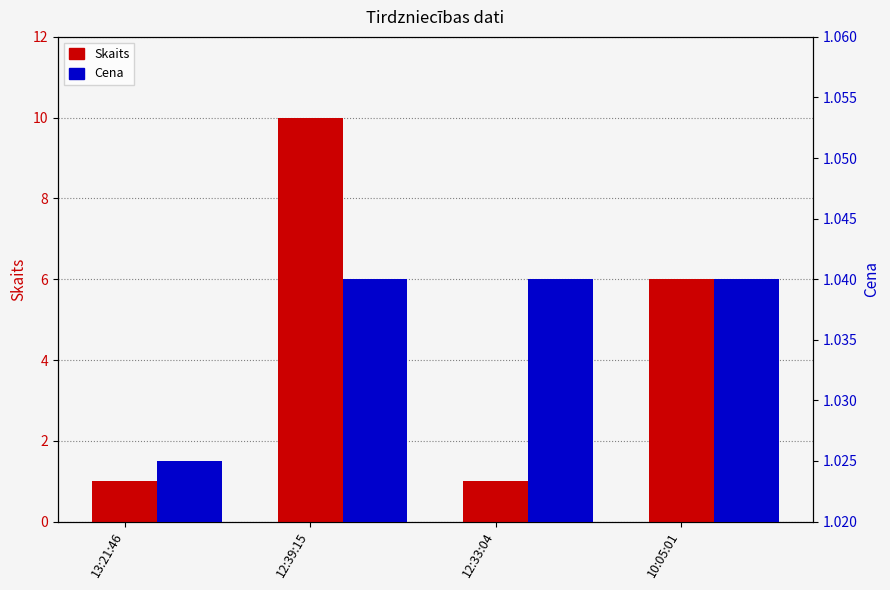

Which series has the largest range (max minus min)?

Skaits